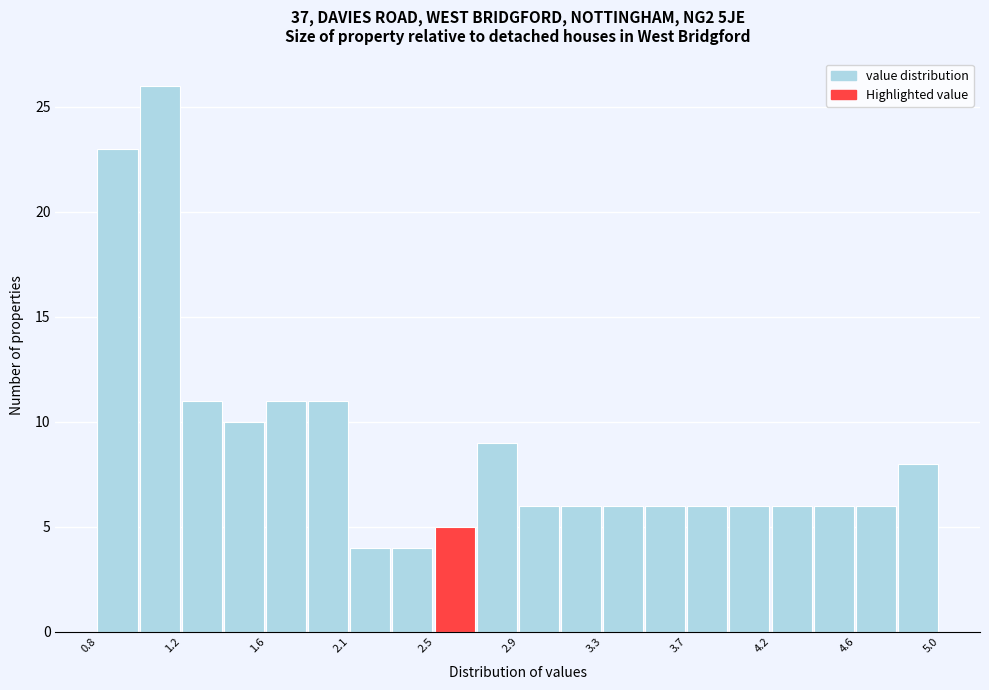

Over which range of the x-axis is the bar tallest?

1.01 to 1.22